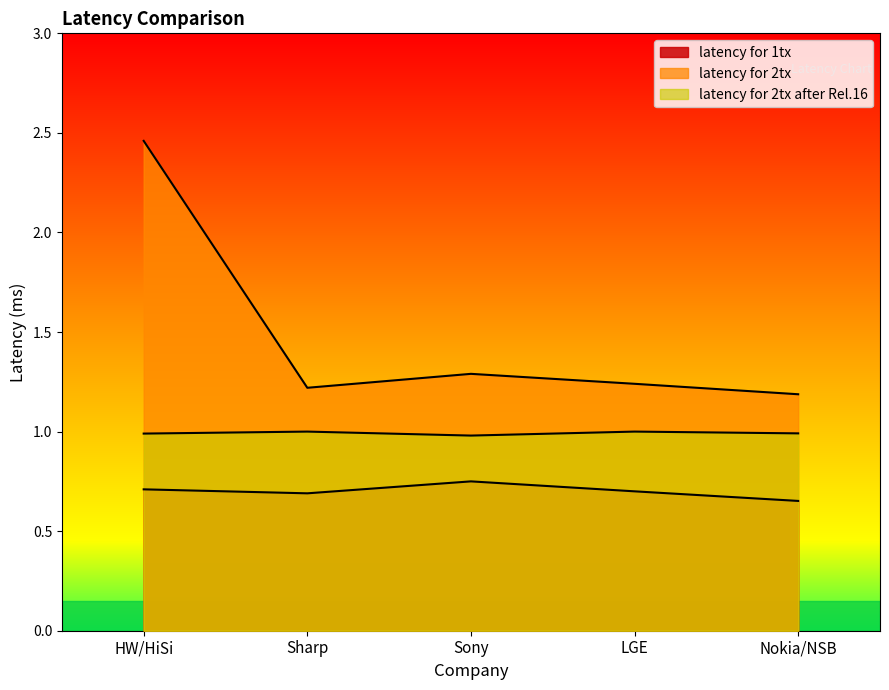

What is the spread (max minus min) of values at Nokia/NSB?

0.5